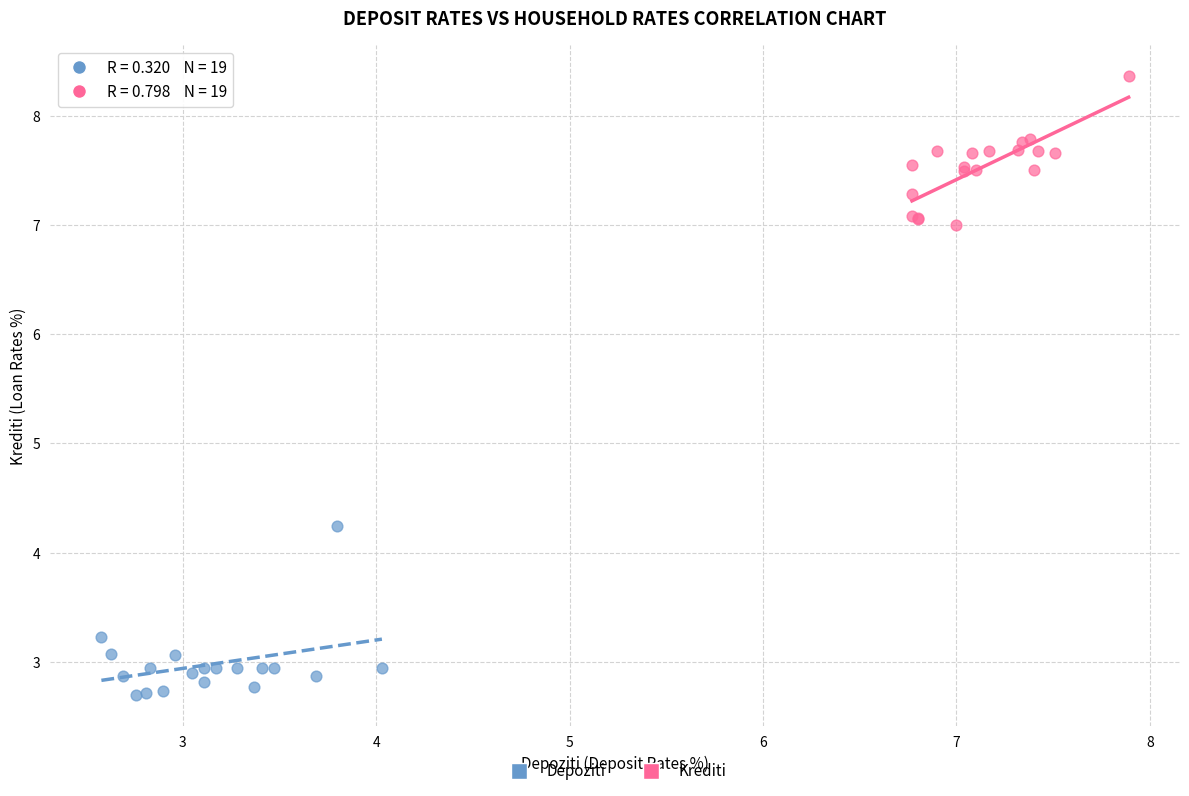

Which series contains the highest Y value?

Krediti